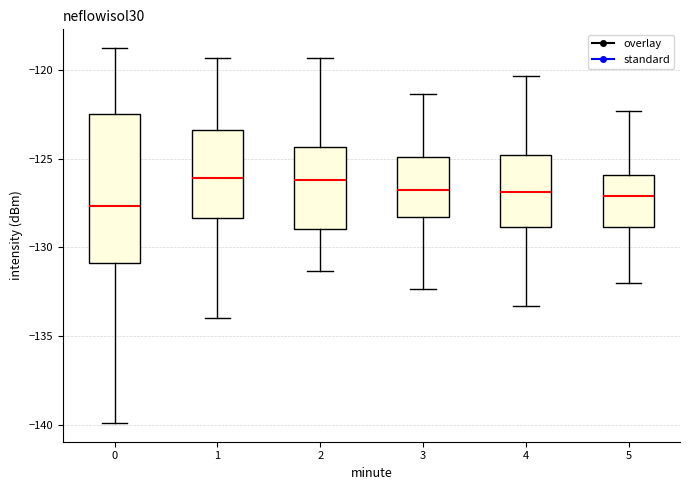

Where is the lower edge of the box at x = 0 on the y-axis? The values are not printed on the chart, so give them approximately, as read against the axis.

-131.0